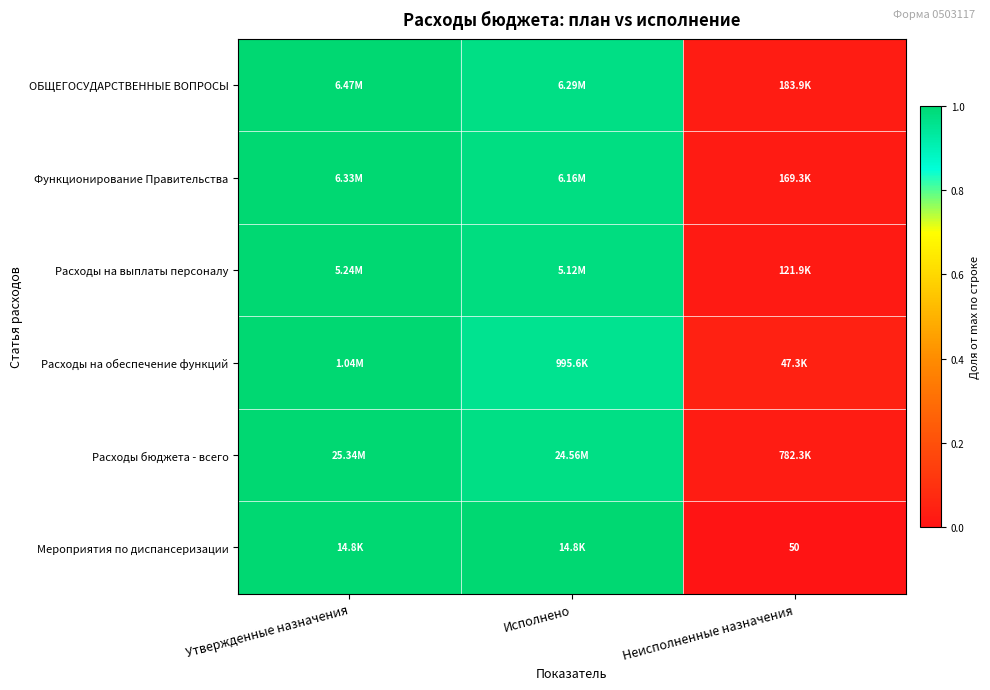

True or false: Расходы на обеспечение функций has a value of 0.6 at Исполнено.

False